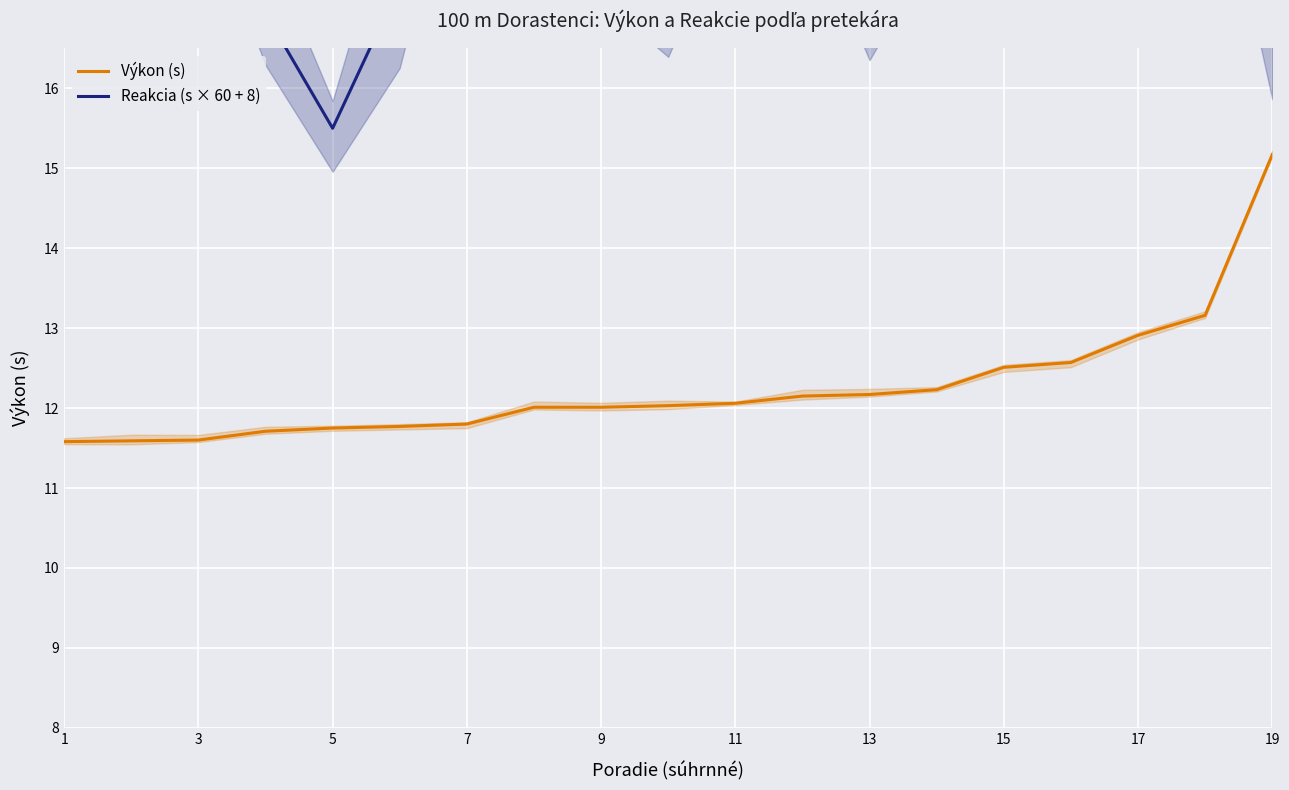

True or false: Reakcia (s × 60 + 8) and Výkon (s) intersect in this chart.

False